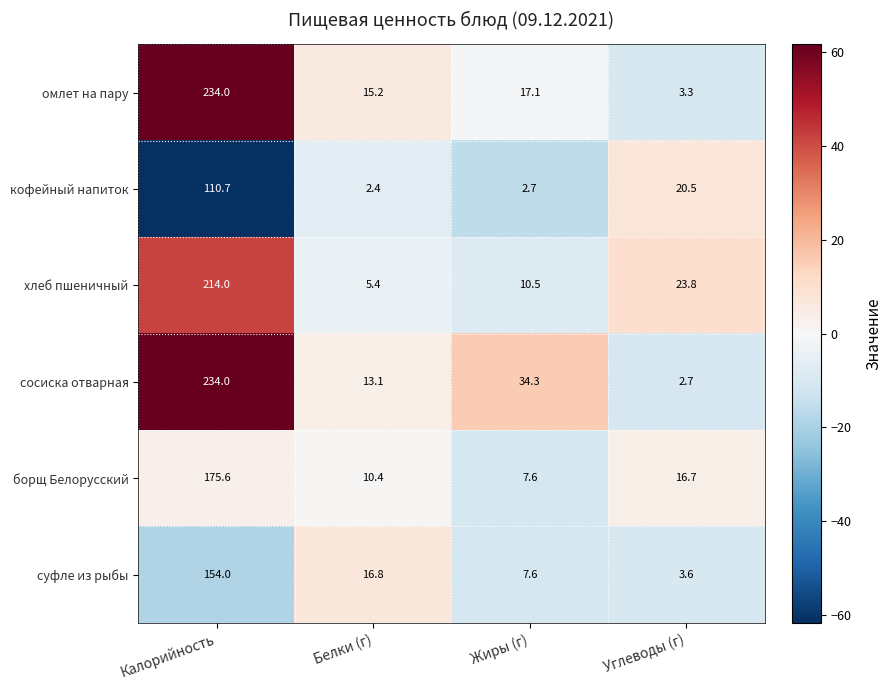

Rank the categories by борщ Белорусский value from highest to lowest.

Калорийность, Углеводы (г), Белки (г), Жиры (г)